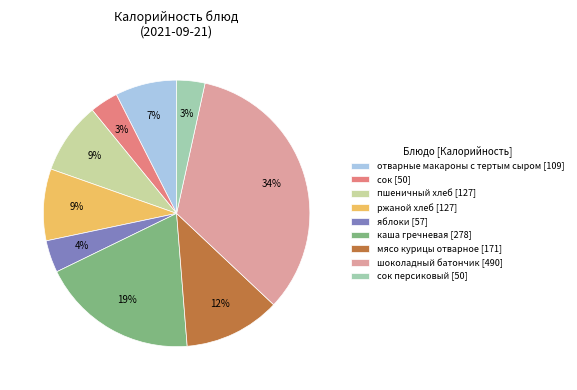

True or false: пшеничный хлеб [127] accounts for 9% of the total.

True